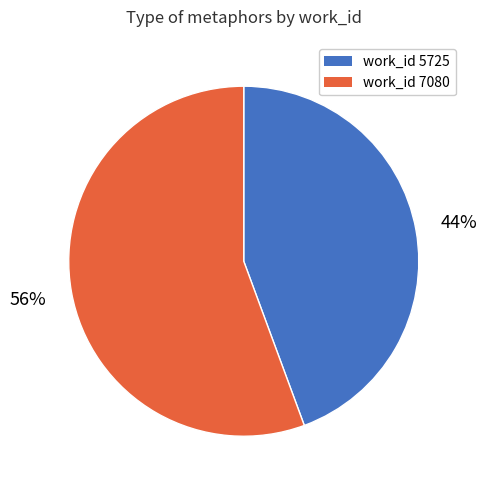

Is there any slice that represents more than half of the pie?

Yes